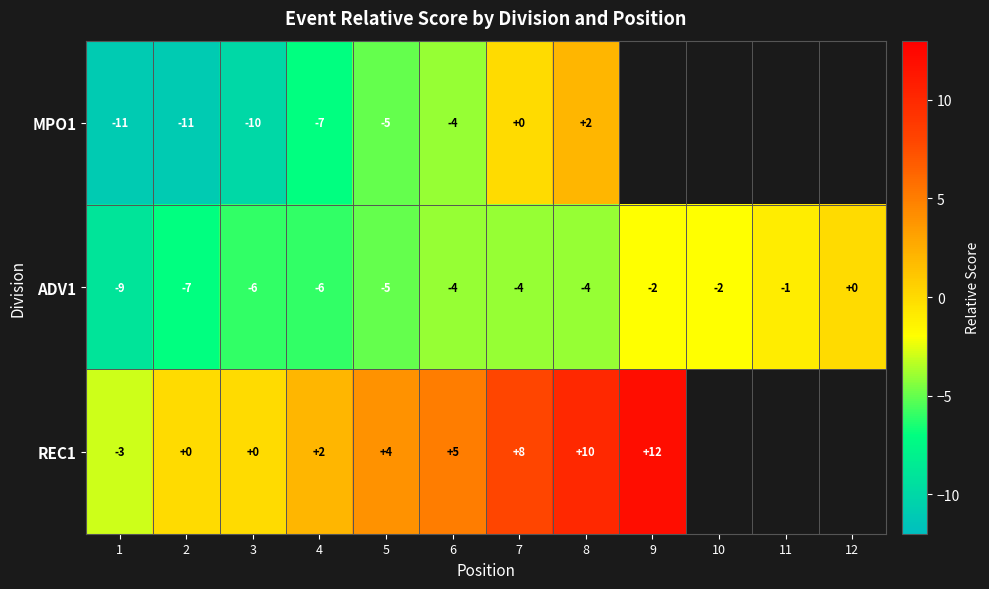

How many distinct data groups are displayed?

3